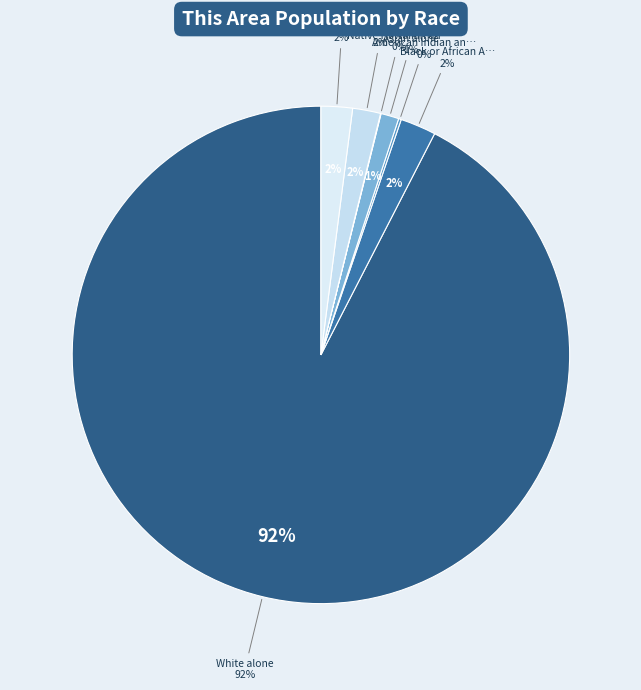

What percentage is the Black or African American alone slice, to the nearest percent?

2%